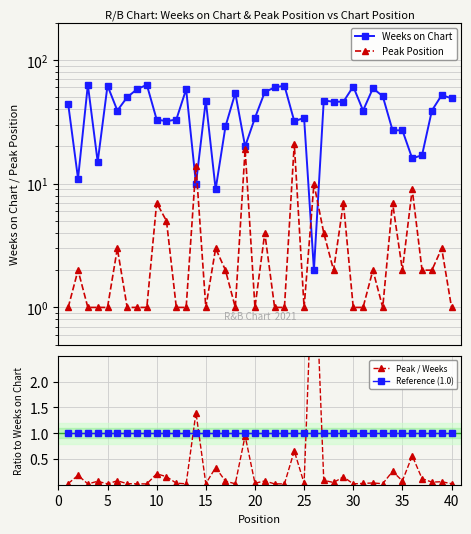

How many values in the Peak Position series are below 2?

19